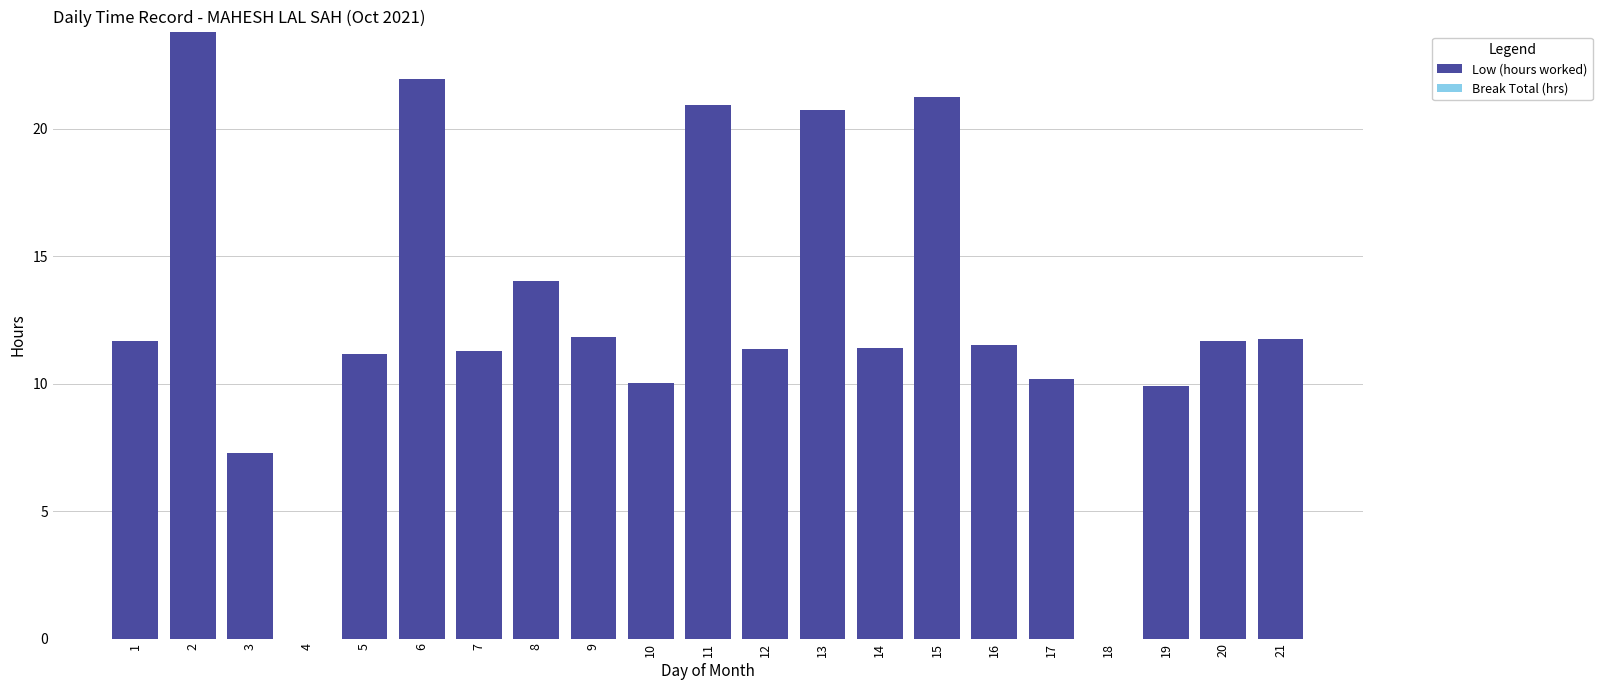

The value at 21 is 8.0. True or false?

False